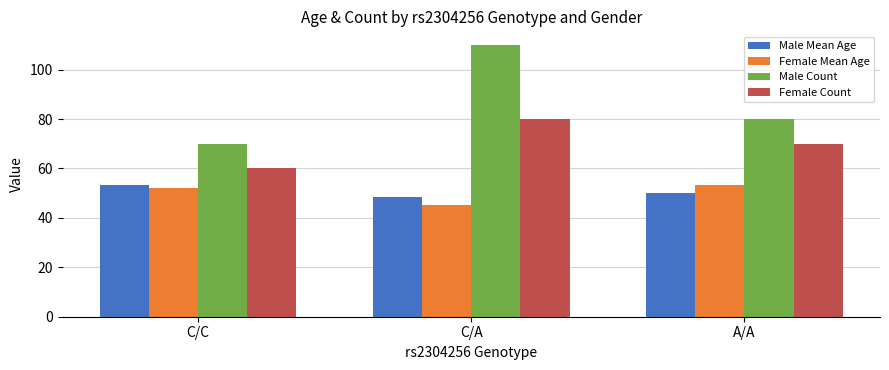

How many Female Count values are between 60 and 80?

3